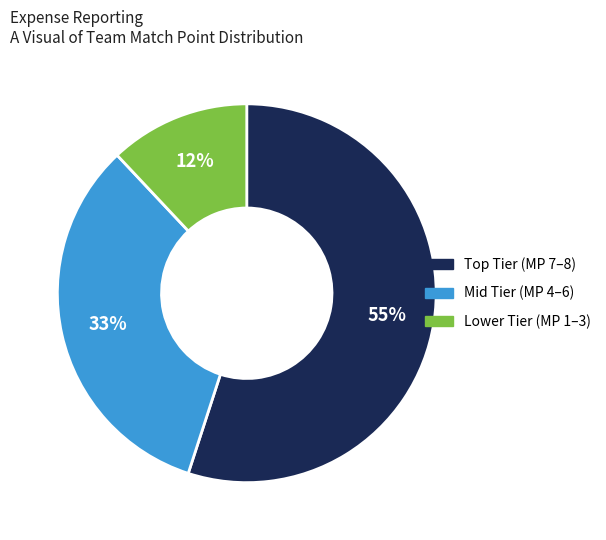

Is there any slice that represents more than half of the pie?

Yes